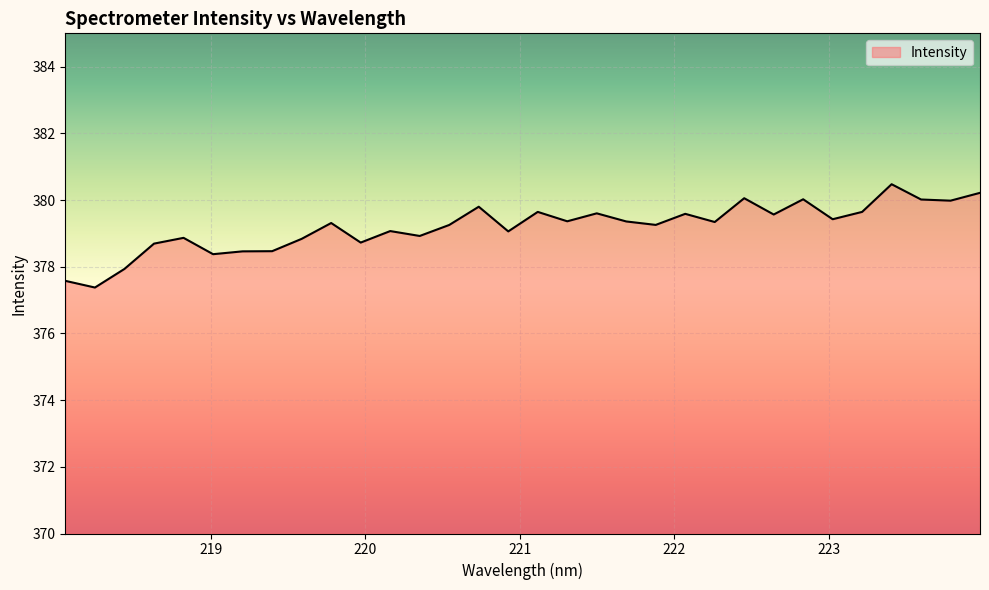

What is the maximum value shown in the chart?

380.5